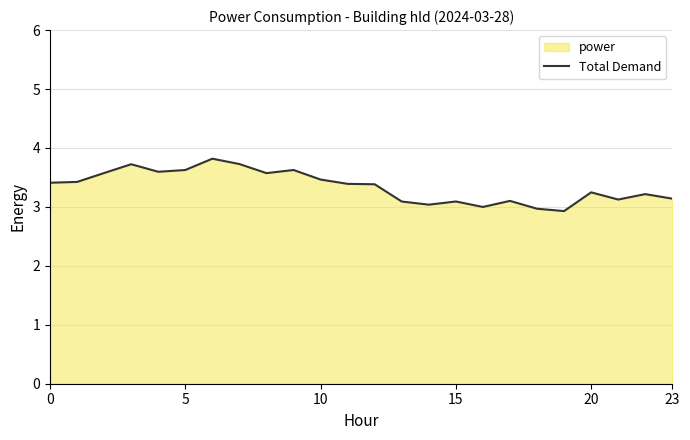

What is the smallest value displayed?

2.9